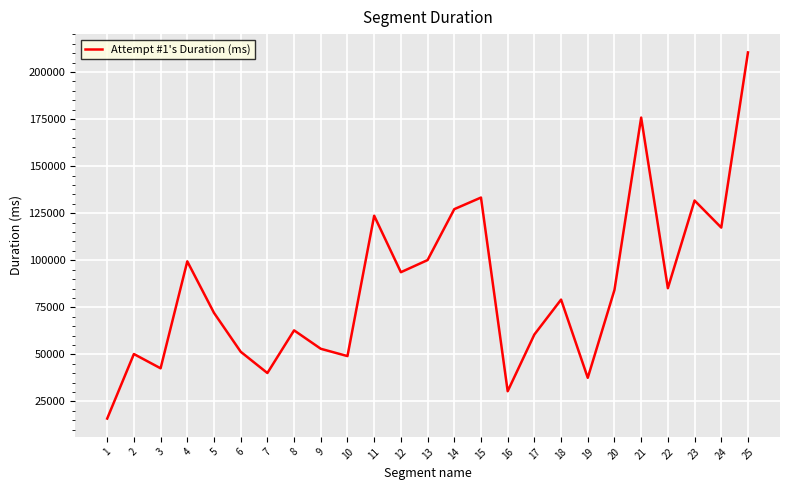

What is the difference between the second highest and minimum values?

159911